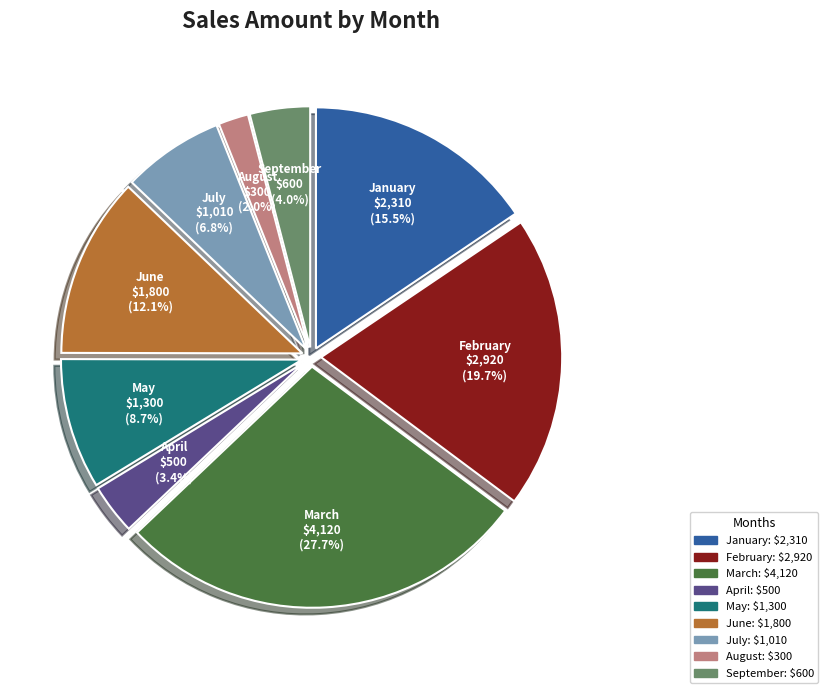

Count the number of slices in the pie.

9